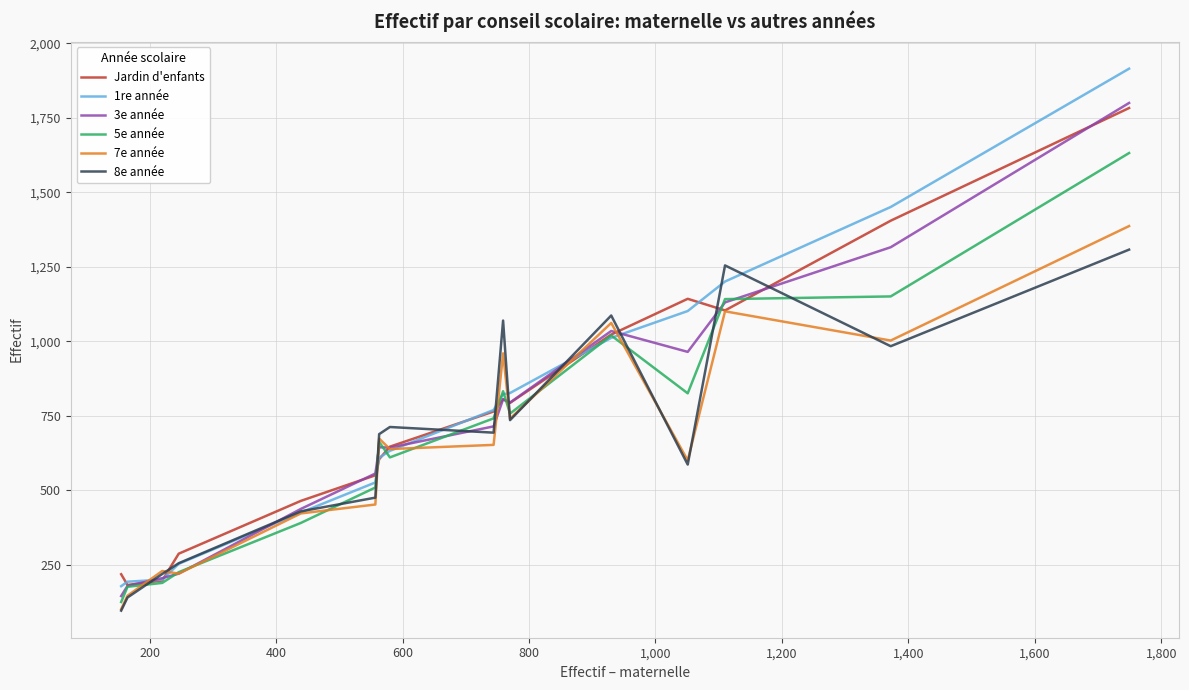

True or false: 1re année and 8e année intersect in this chart.

True